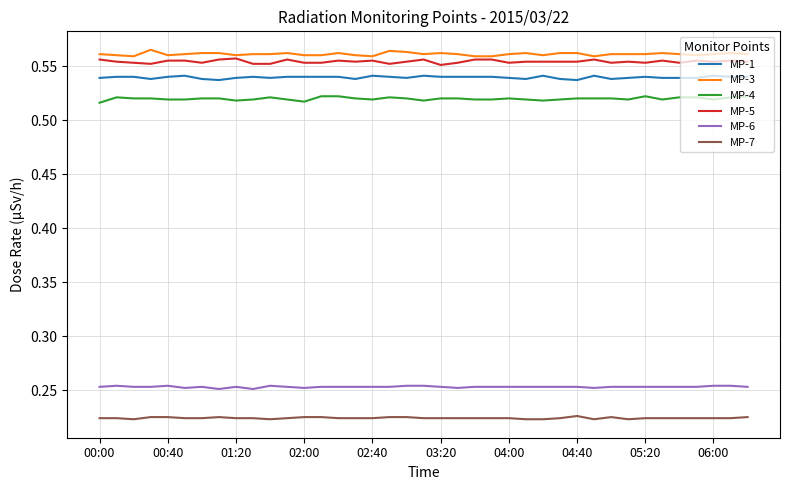

List the series in order of their peak value, lowest first.

MP-7, MP-6, MP-4, MP-1, MP-5, MP-3